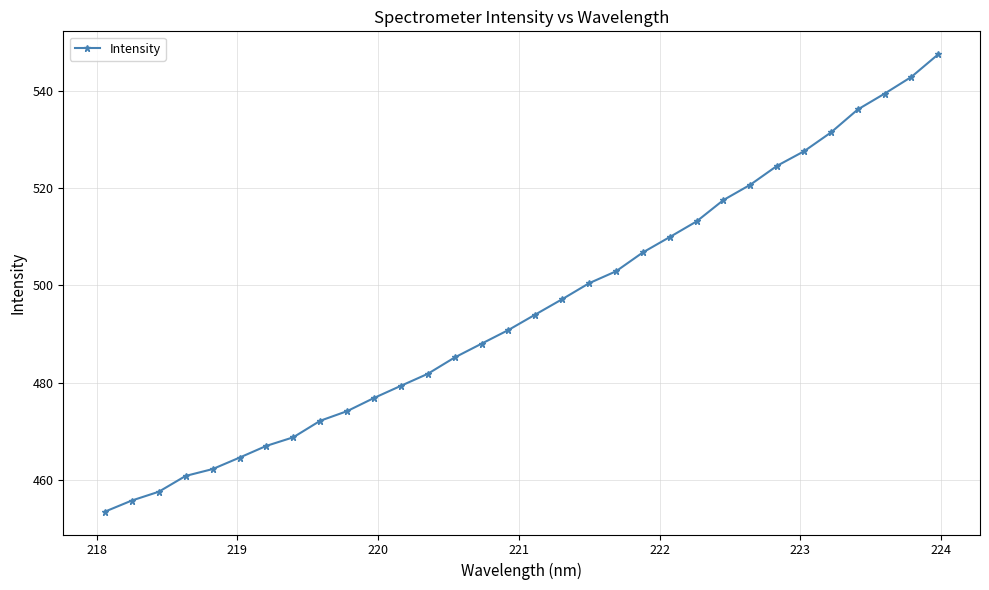

How many data points are less than 494?

16